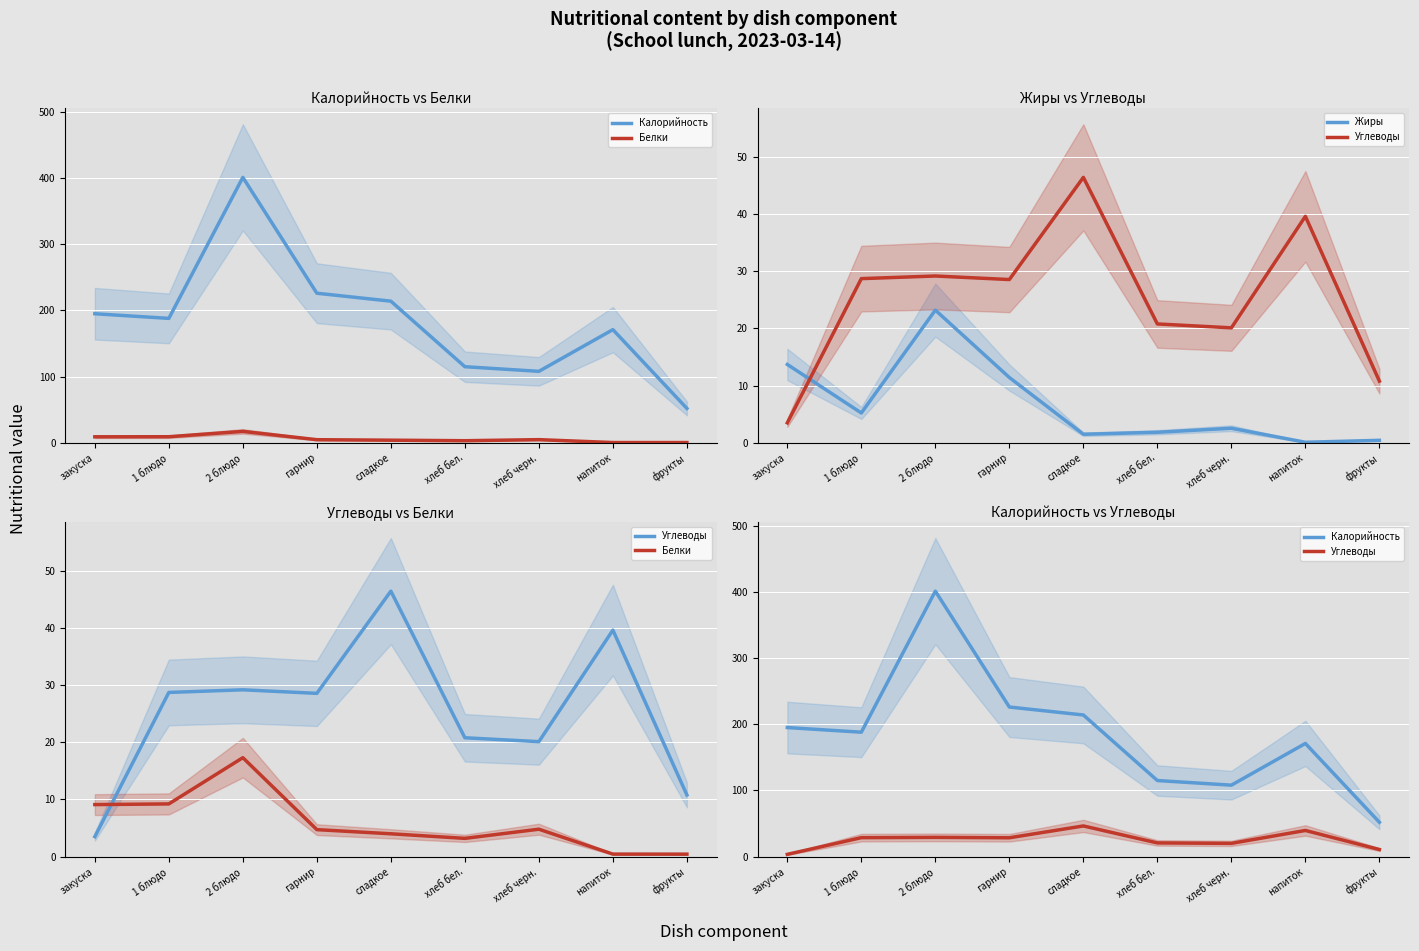

Which series has the largest total across all categories?

Калорийность